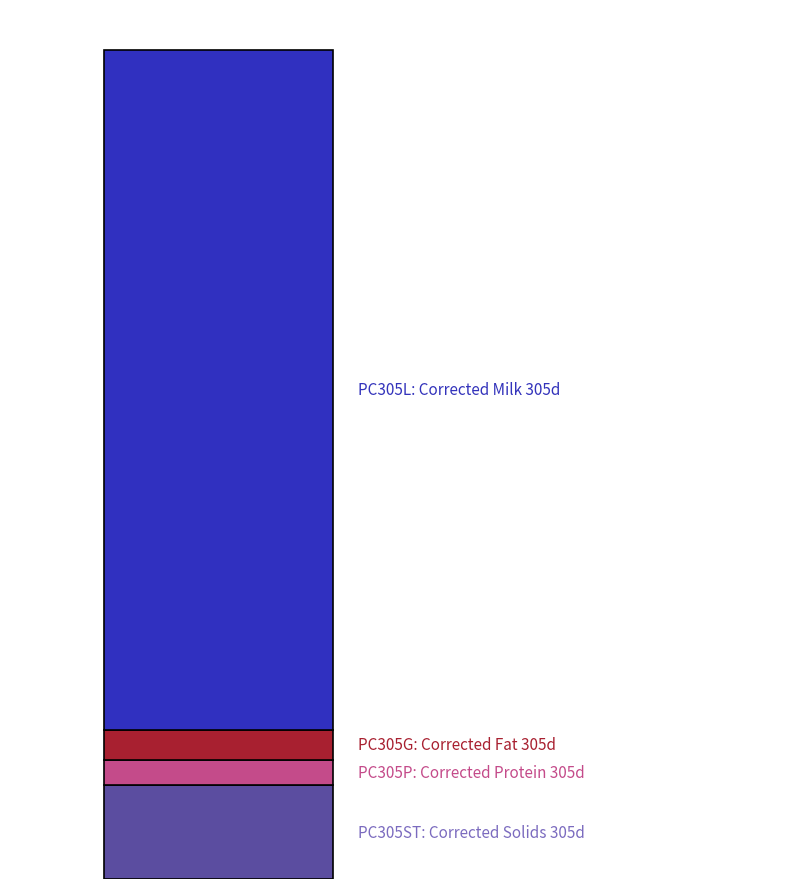

Are the bars grouped side by side (vs. stacked)?

No